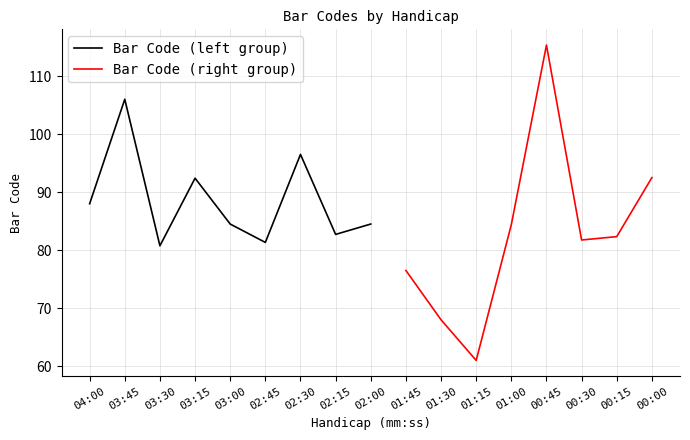

What is the label of the 12th point from the right?

02:45